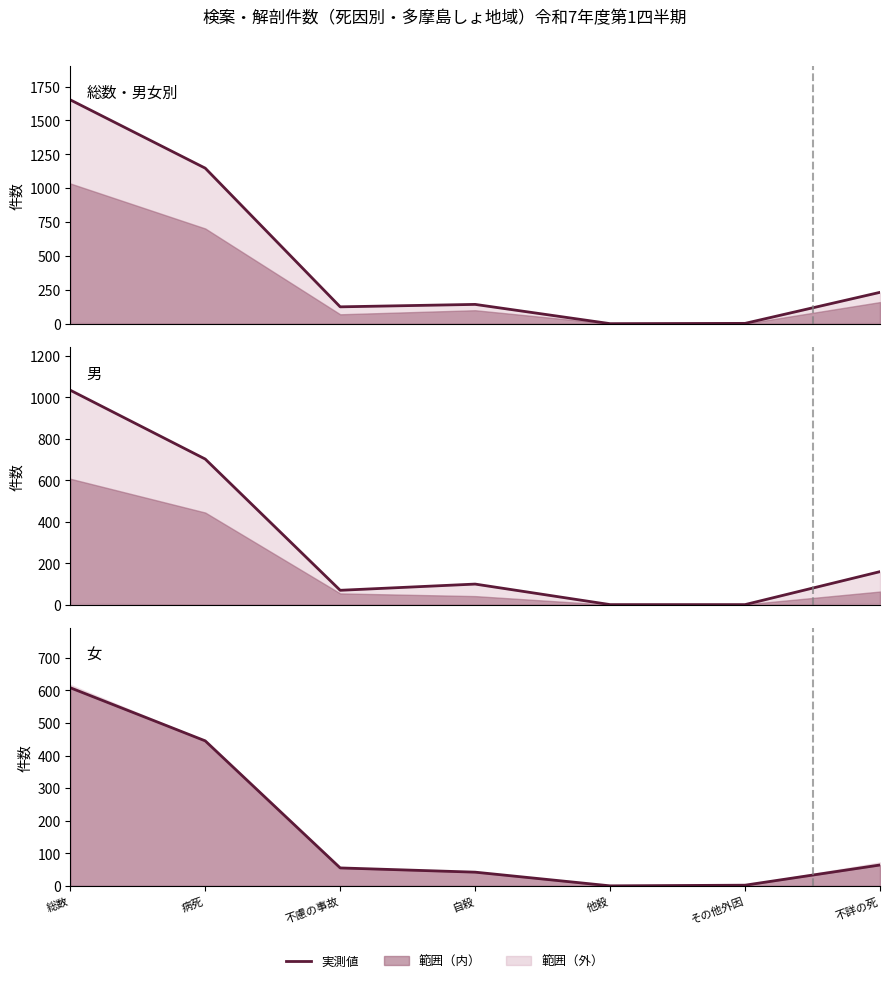

What is the label of the 6th point from the right?

病死